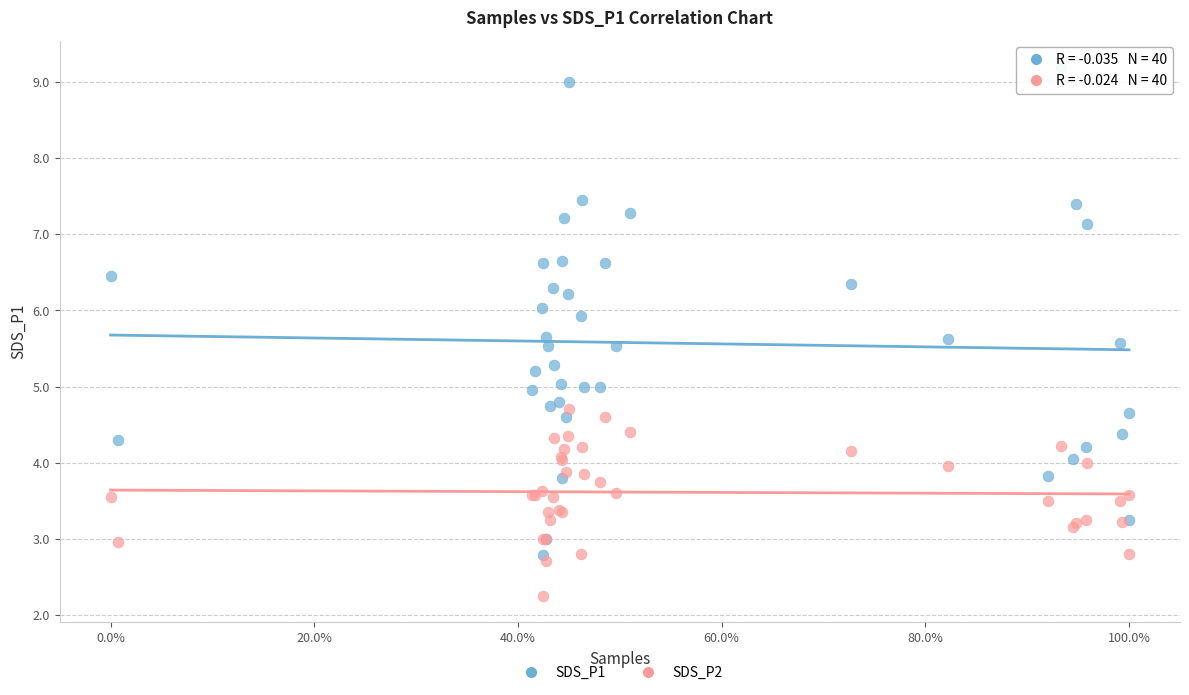

Which series reaches the minimum Y coordinate?

SDS_P2